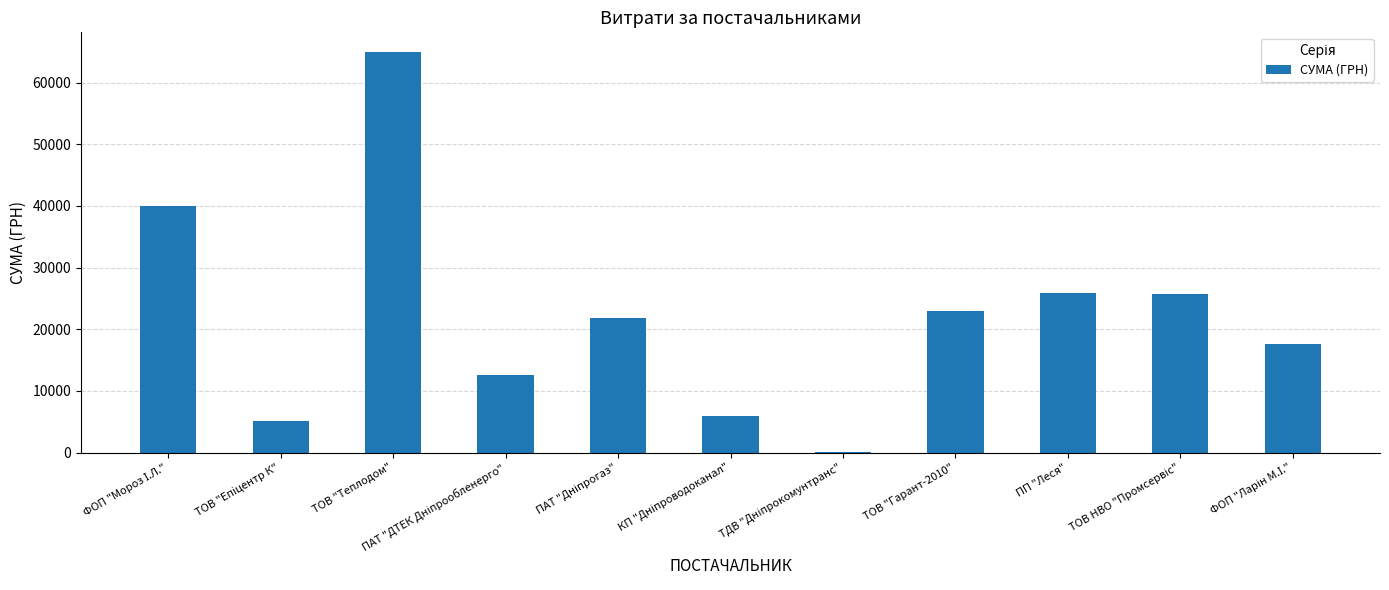

What is the maximum value shown in the chart?

64910.4